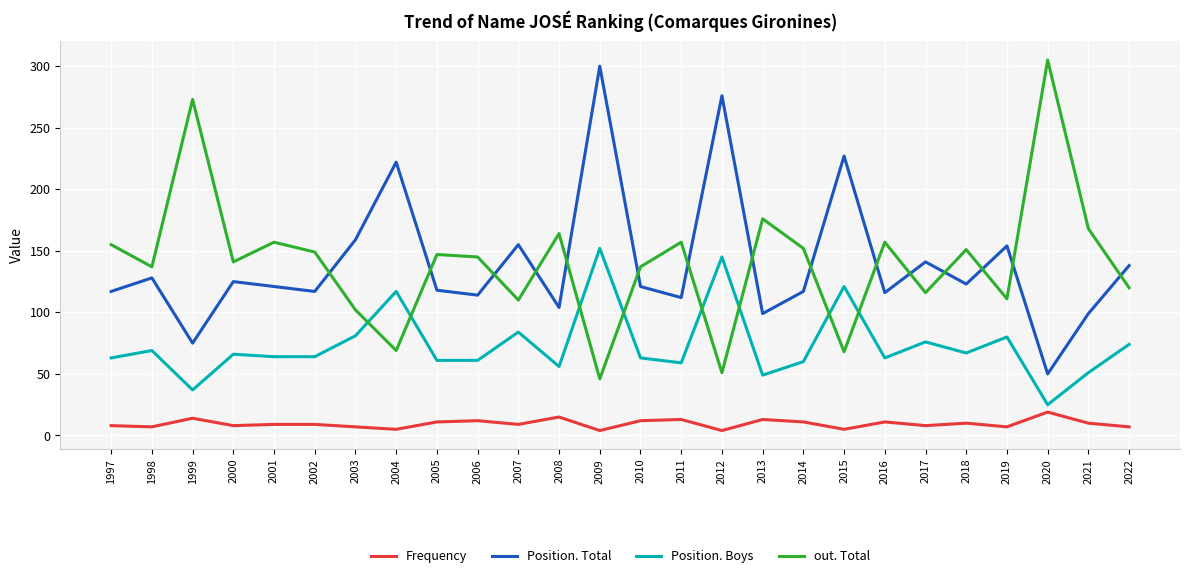

After their last crossing, which series has the higher values: Position. Total or out. Total?

Position. Total